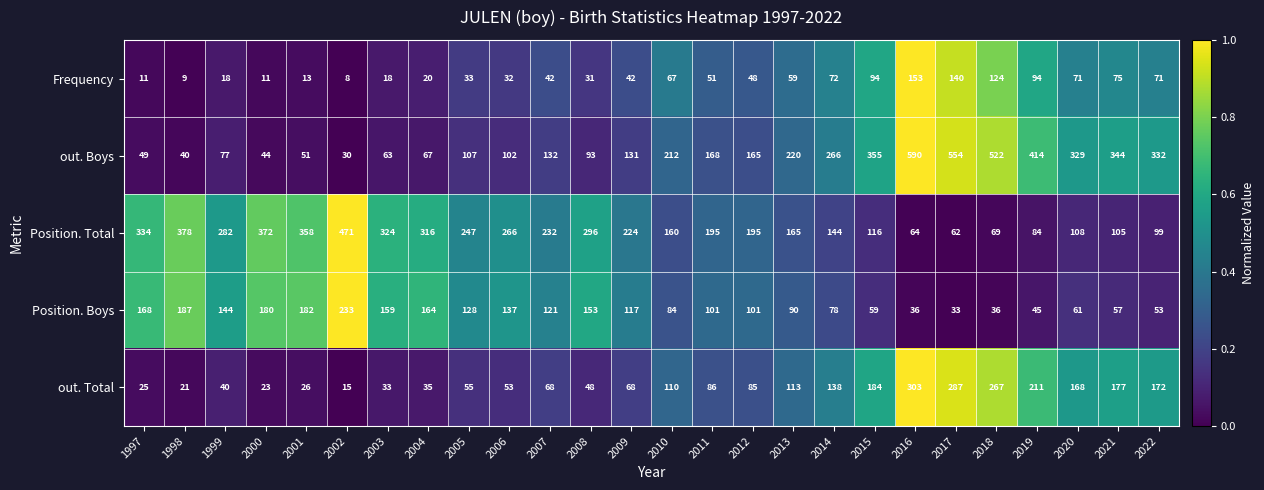

What is the difference between the maximum and minimum values in the out. Total series?

288